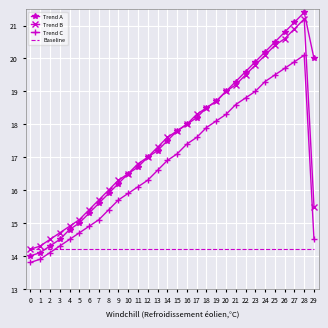

Is it true that Trend A equals 11.2 at 22?

False